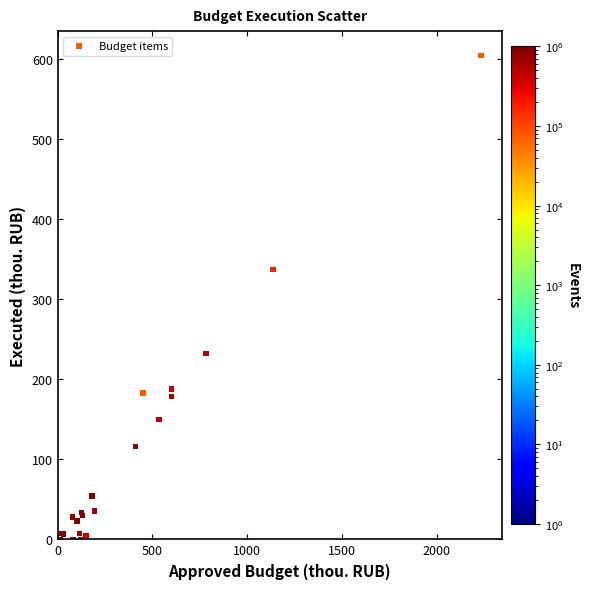

What Y value in the scatter plot is closest to 302?

337.2